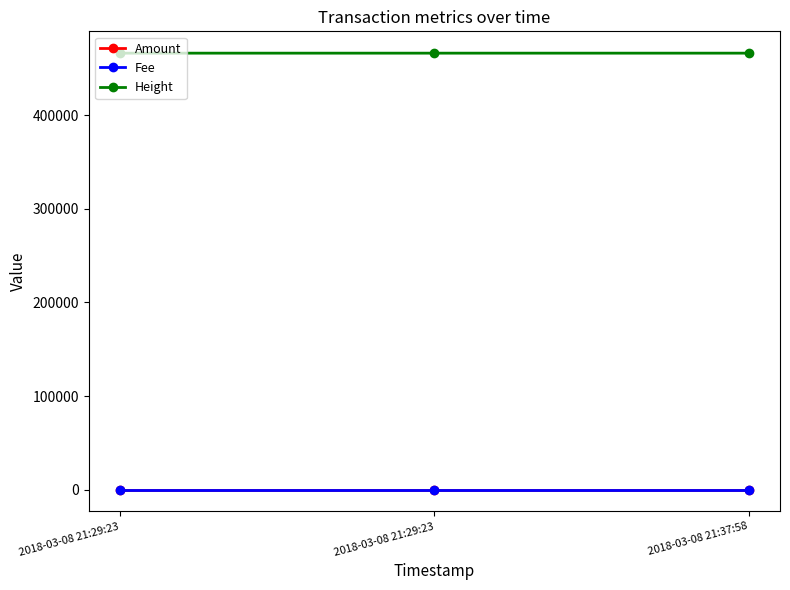

Is this an area chart (filled region under the line)?

No